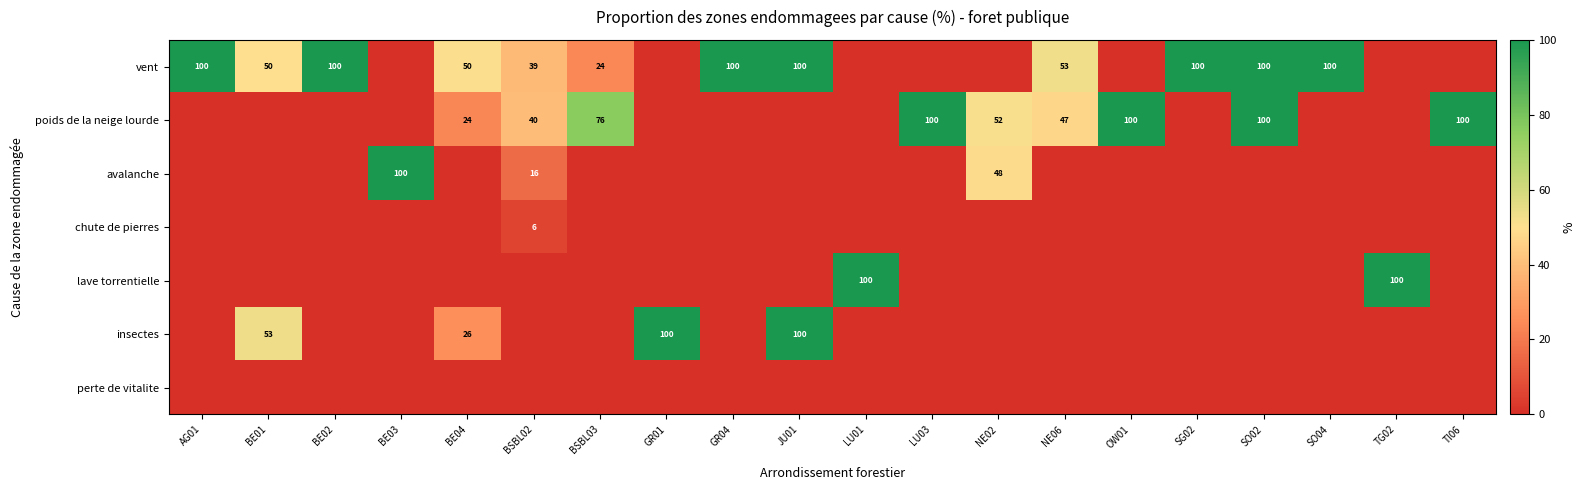

Is it true that vent equals 100 at BE02?

True